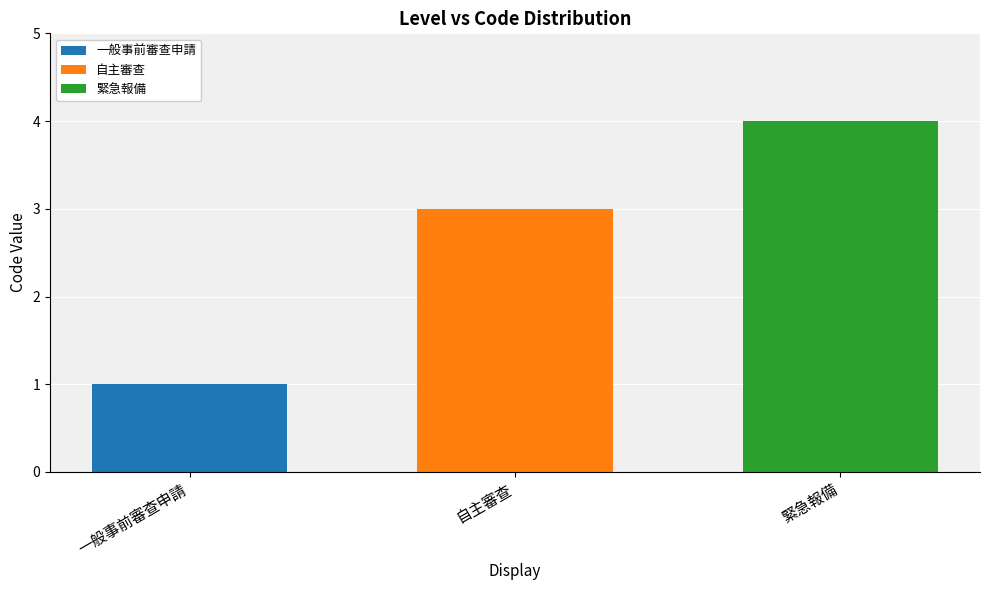

What is the total value across all series at 自主審查?

3